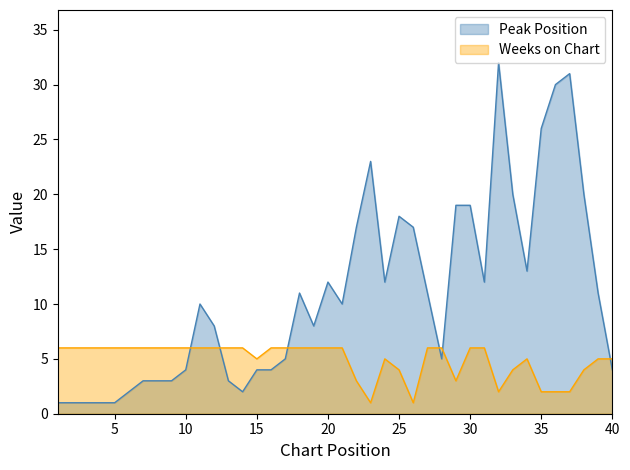

In Weeks on Chart, how many points are lower than both neighbors (excluding endpoints)?

5